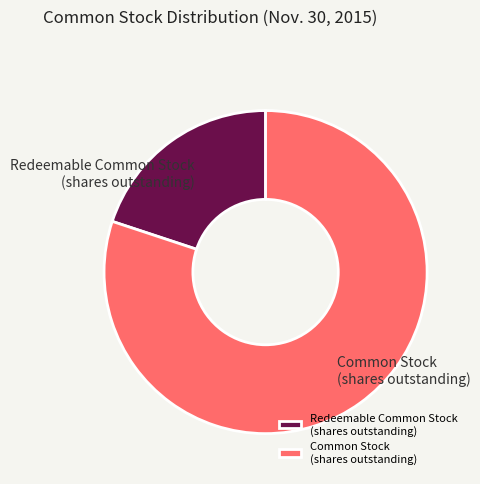

Is it true that Redeemable Common Stock (shares outstanding) is 20% of the pie?

True